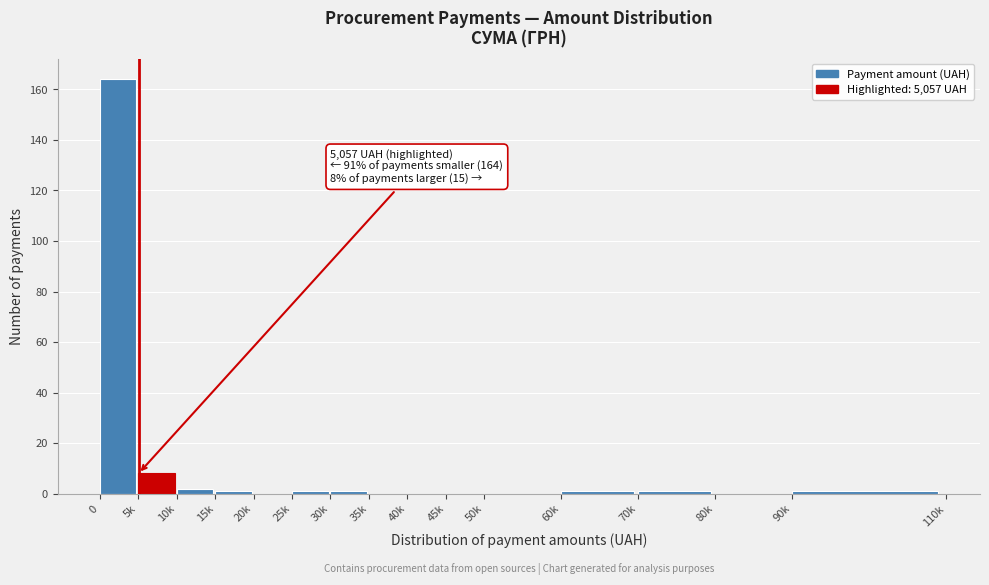

Reading right to left, extract all data points from this chart.

90k=1	80k=0	70k=1	60k=1	50k=0	45k=0	40k=0	35k=0	30k=1	25k=1	20k=0	15k=1	10k=2	5k=8	0=164